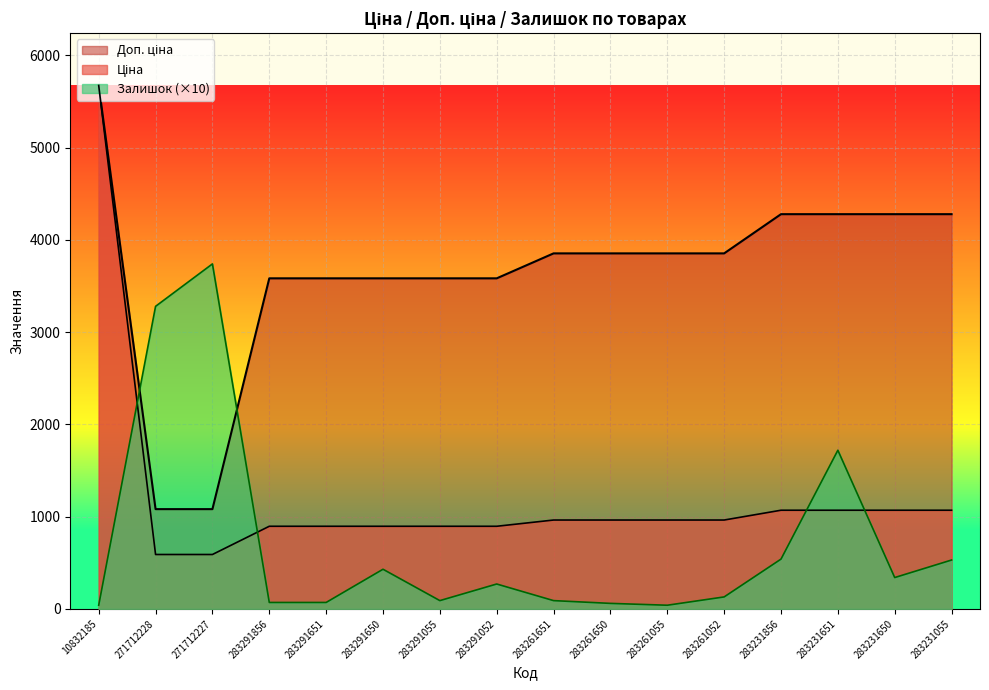

What is the lowest value of the Залишок series?

40.0